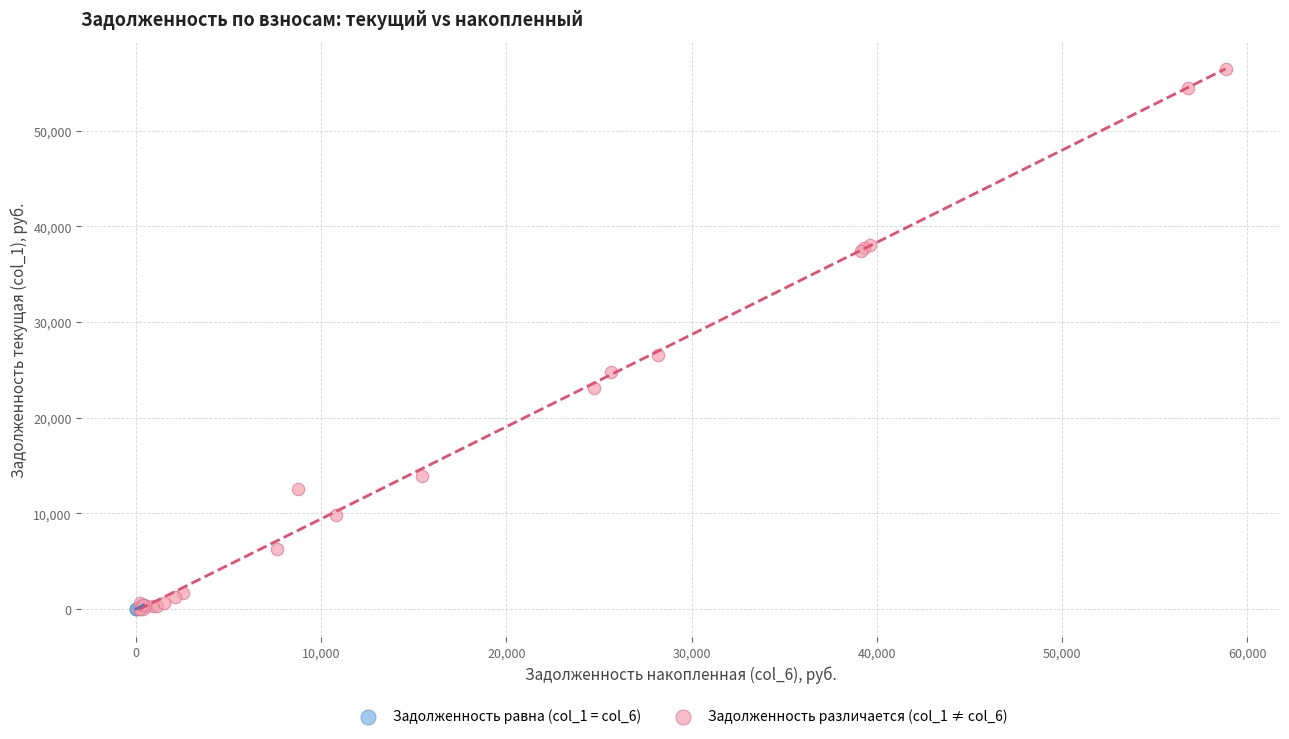

Which series reaches the maximum Y coordinate?

Задолженность различается (col_1 ≠ col_6)